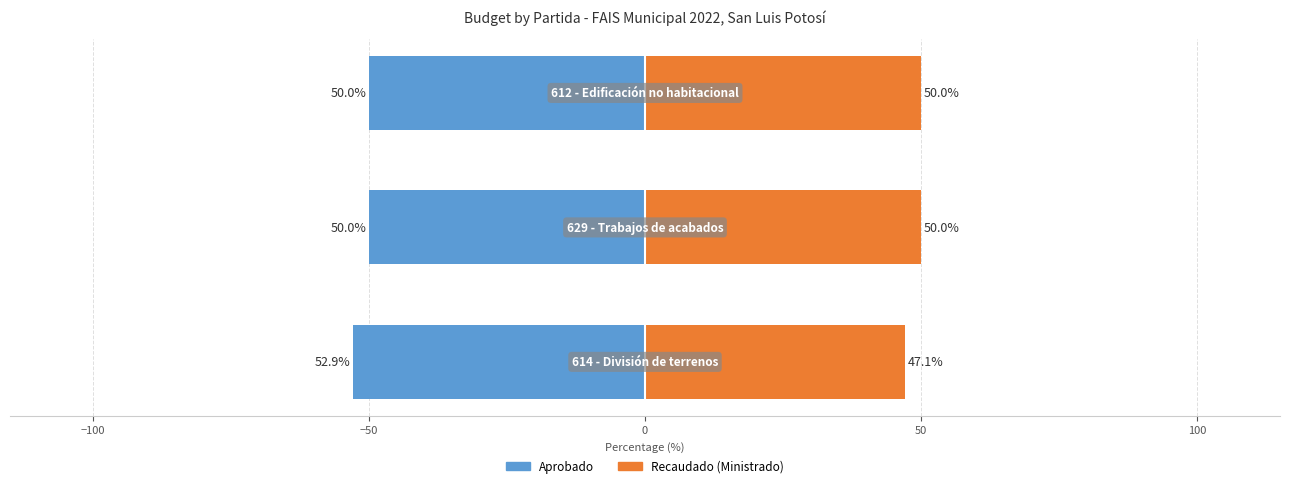

How many series are shown in this chart?

2